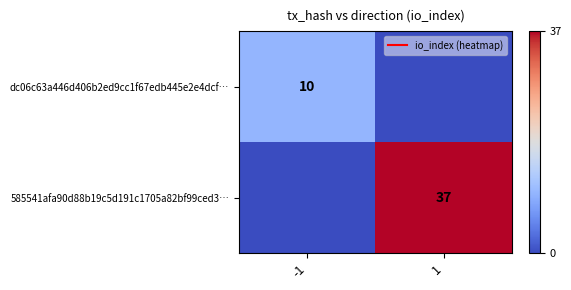

At -1, list the series in order from smallest to largest.

585541afa90d88b19c5d191c1705a82bf99ced3…, dc06c63a446d406b2ed9cc1f67edb445e2e4dcf…